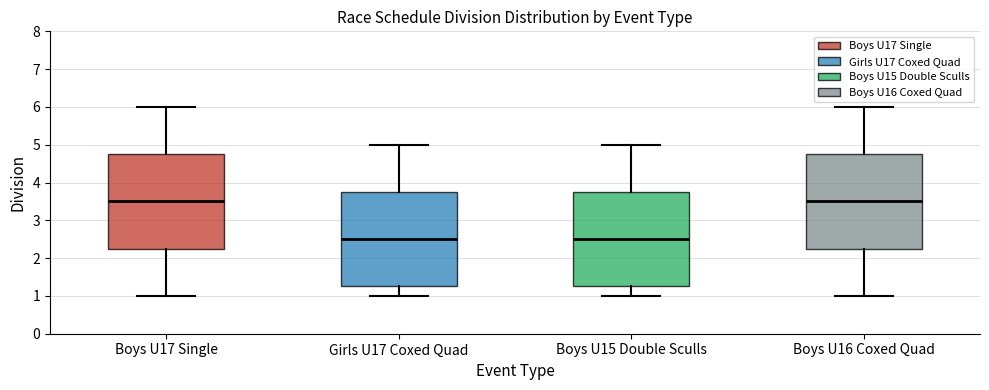

Reading left to right, transcribe this box plot: for each box, give where its median line is, the range the box spans, and where its two whiskers end, as read against the y-axis. The values are not printed on the chart, so give them approximately, as read against the axis.

Boys U17 Single: median 3.5, box 2.3 to 4.8, whiskers 1.0 to 6.0
Girls U17 Coxed Quad: median 2.5, box 1.3 to 3.8, whiskers 1.0 to 5.0
Boys U15 Double Sculls: median 2.5, box 1.3 to 3.8, whiskers 1.0 to 5.0
Boys U16 Coxed Quad: median 3.5, box 2.3 to 4.8, whiskers 1.0 to 6.0